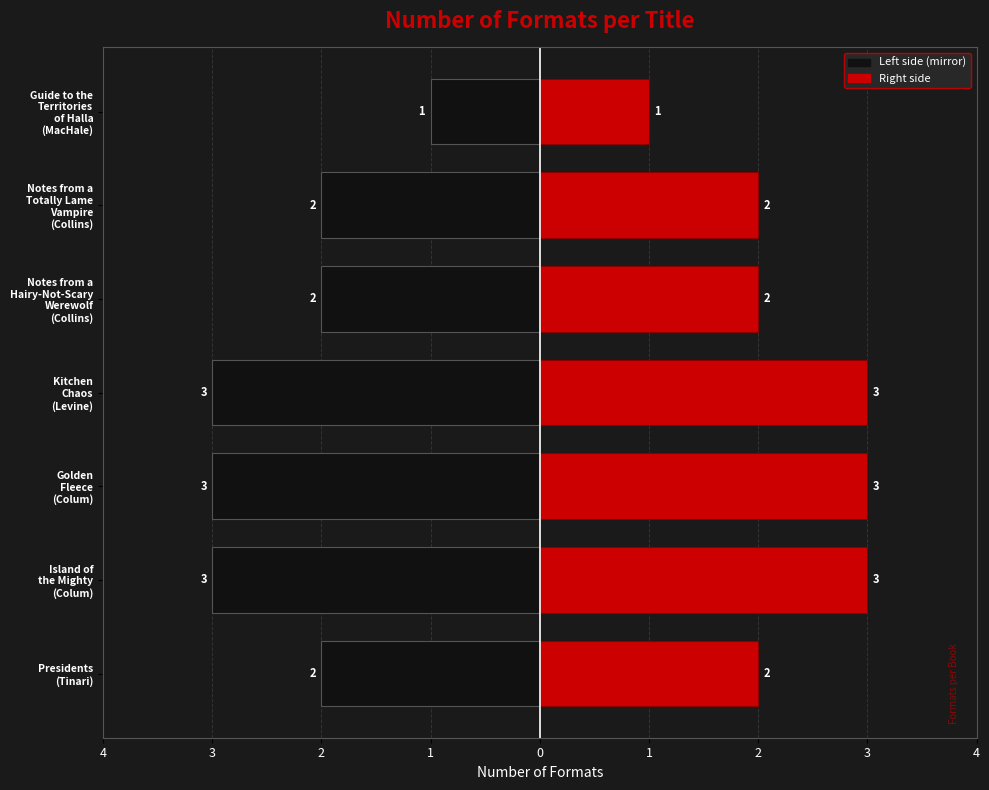

Which category has the highest value across all series?

Island of
the Mighty
(Colum)